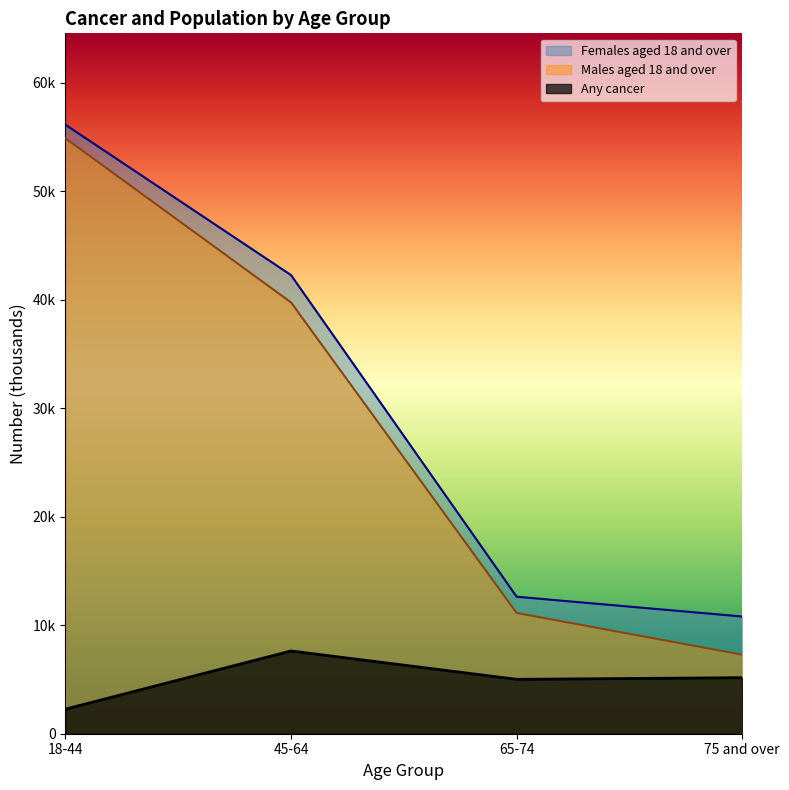

What are all the series names shown in the legend?

Females aged 18 and over, Males aged 18 and over, Any cancer